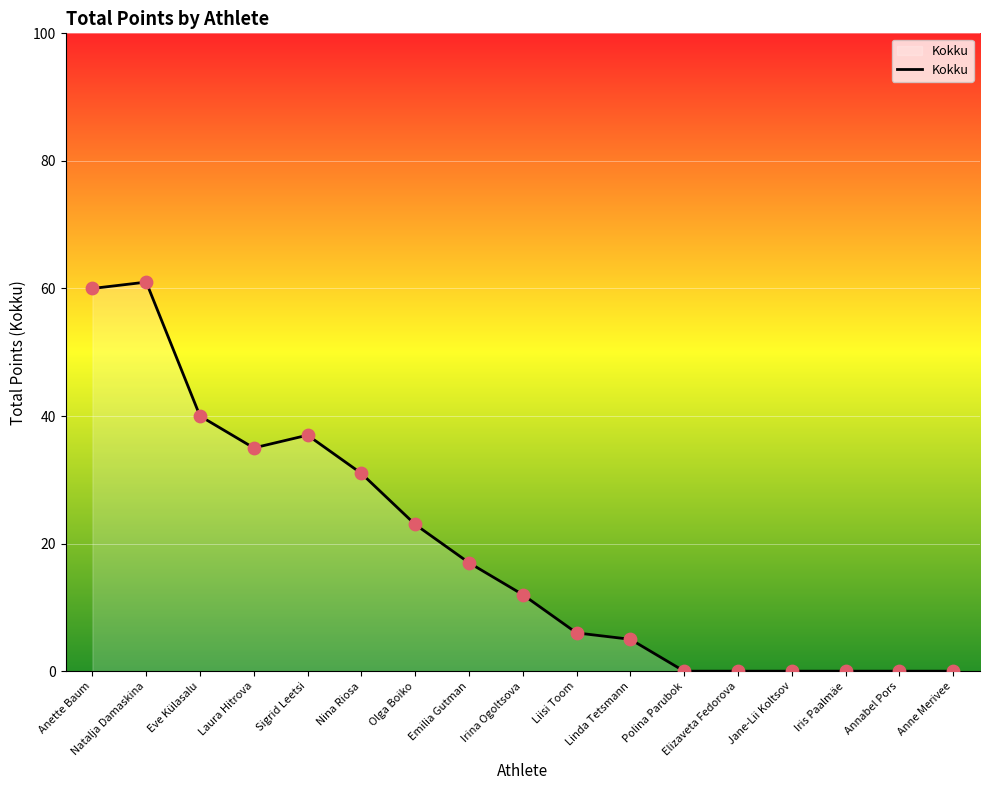

What is the change in value from Sigrid Leetsi to Linda Tetsmann?

-32